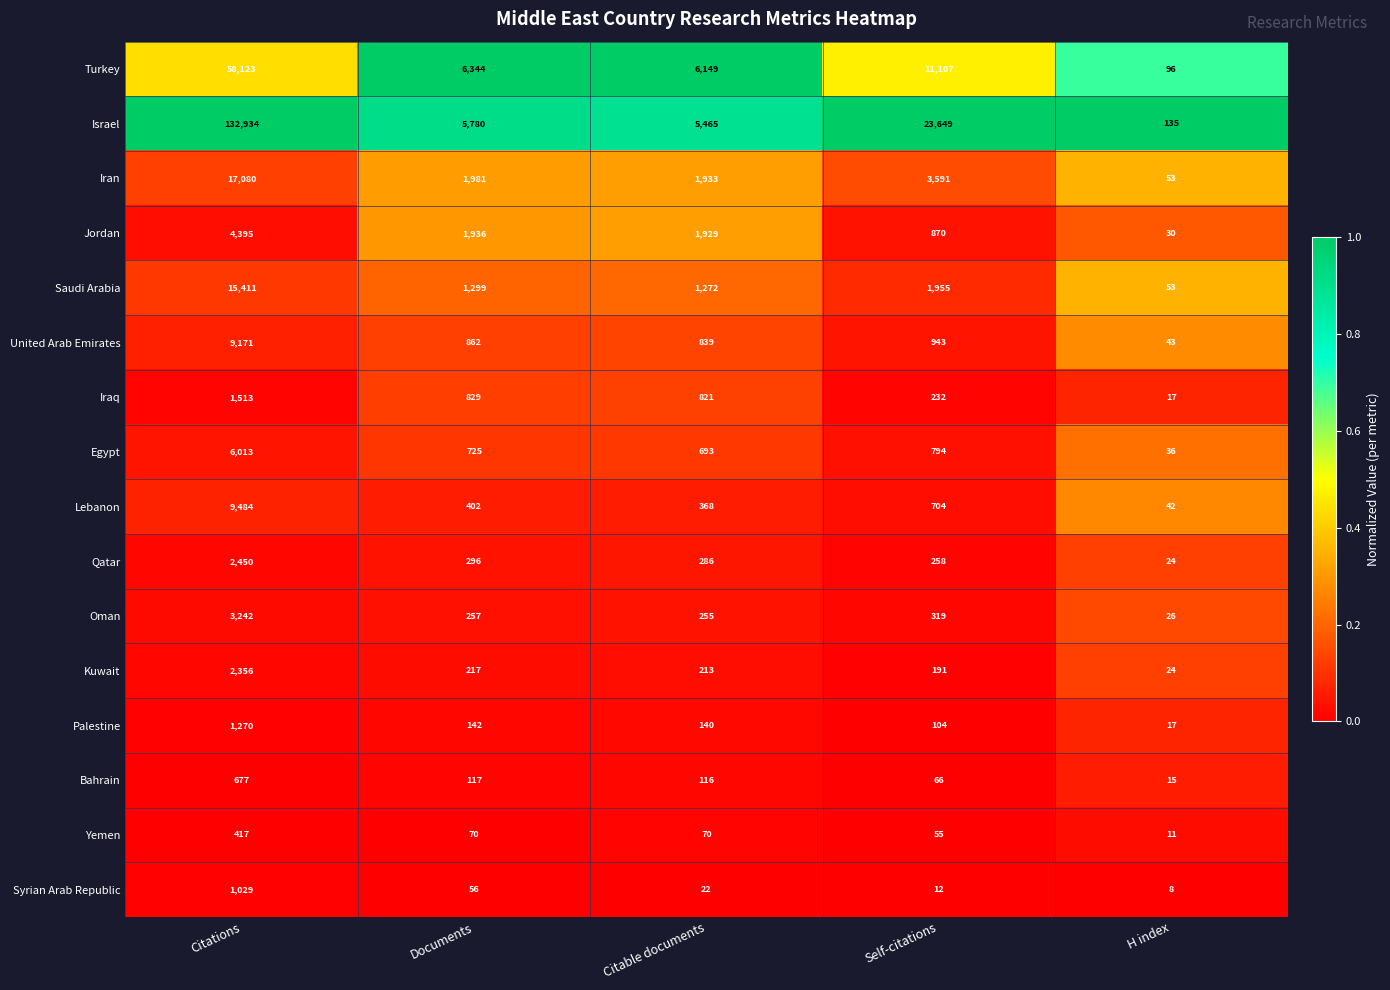

At Documents, list the series in order from smallest to largest.

Syrian Arab Republic, Yemen, Bahrain, Palestine, Kuwait, Oman, Qatar, Lebanon, Egypt, Iraq, United Arab Emirates, Saudi Arabia, Jordan, Iran, Israel, Turkey